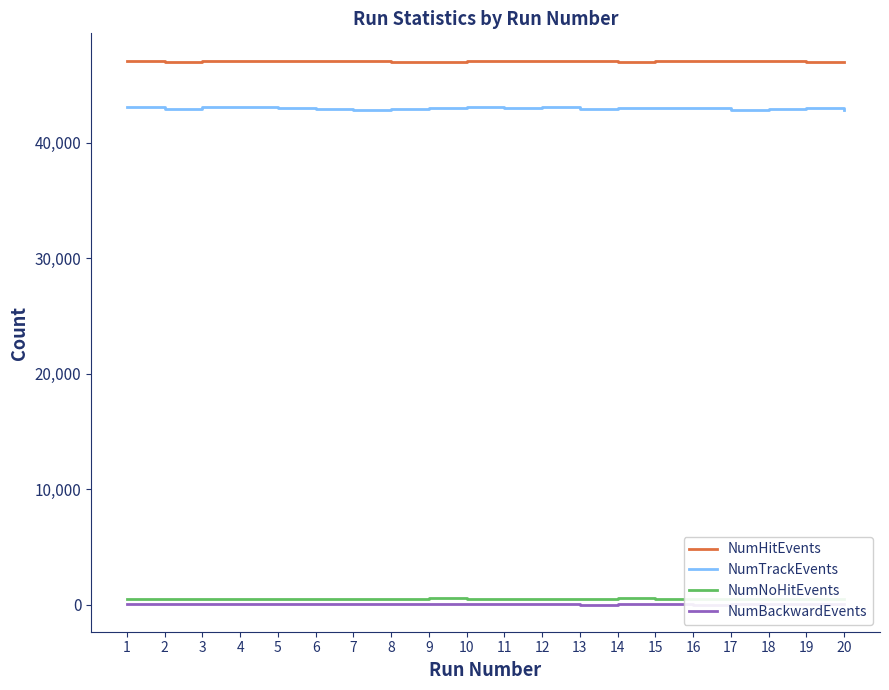

Does the chart have visible grid lines?

No